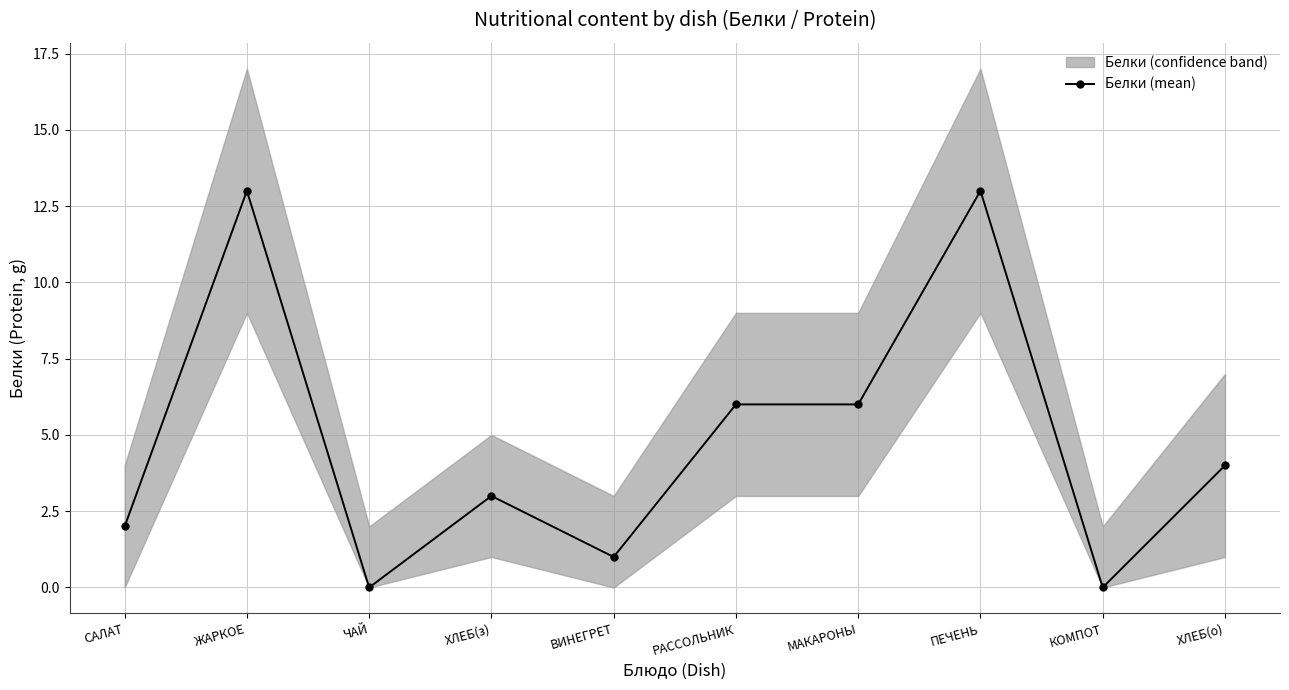

What is the label of the 2nd point from the right?

КОМПОТ